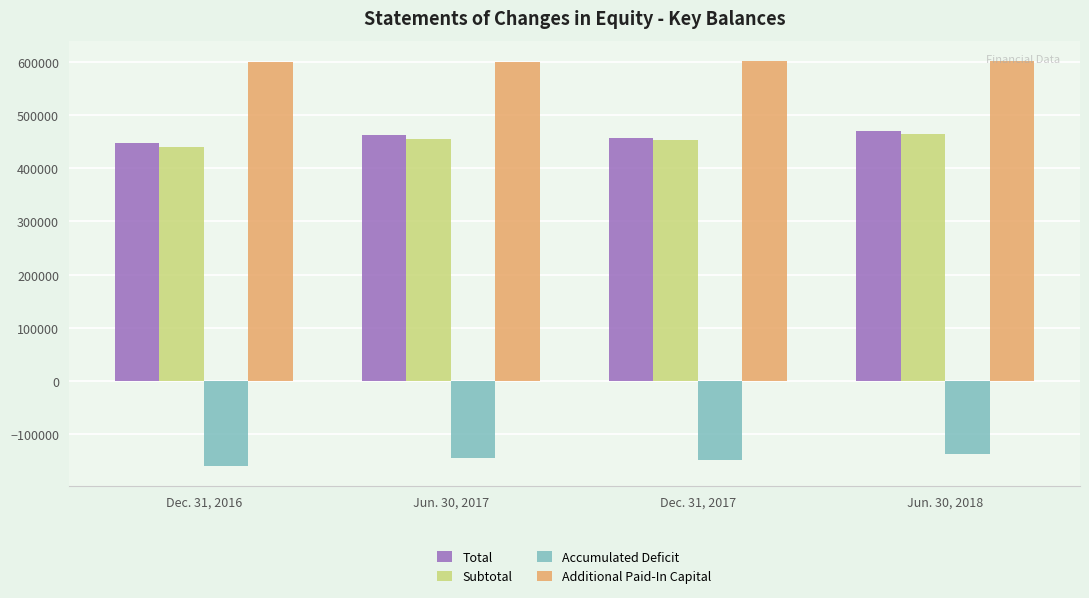

What position from the left is Dec. 31, 2017?

3